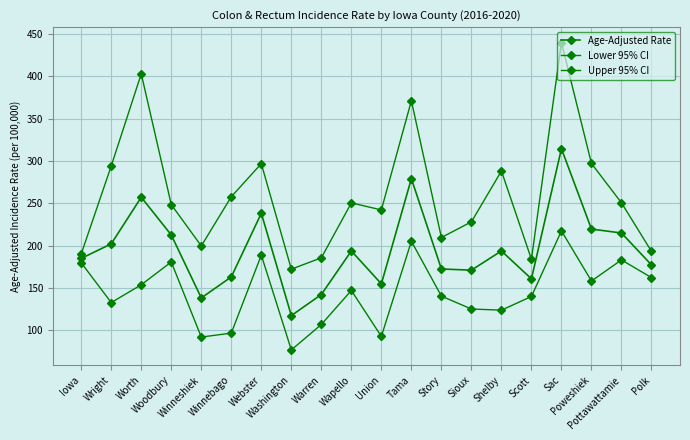

True or false: Lower 95% CI and Age-Adjusted Rate intersect in this chart.

False